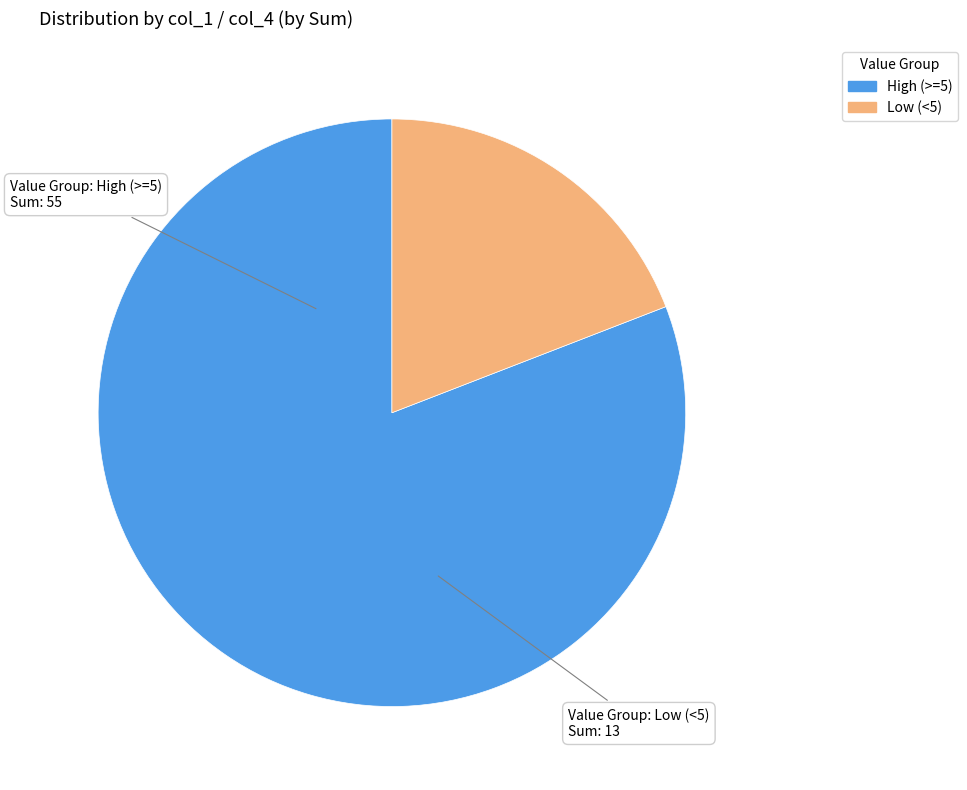

Does any single category account for the majority?

Yes